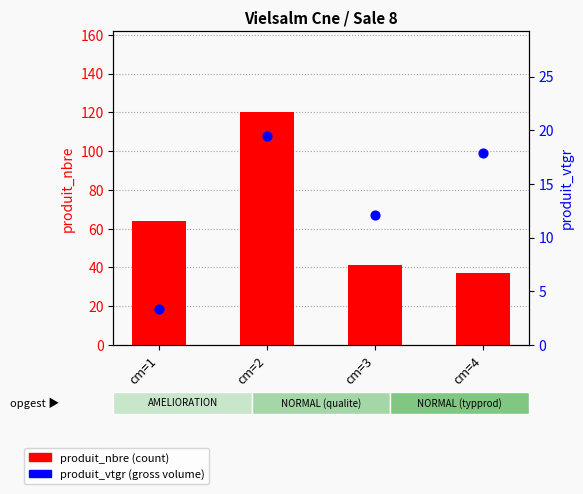

Which series has the largest total across all categories?

produit_nbre